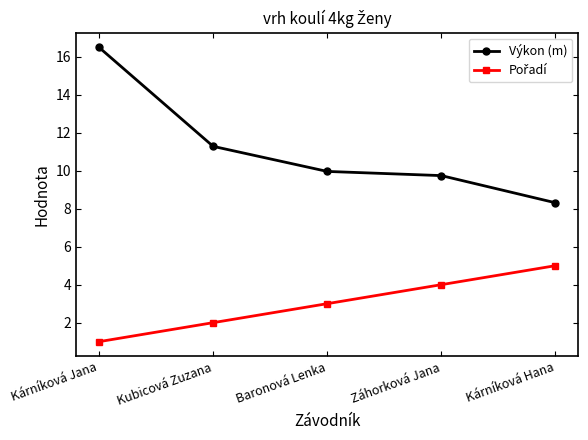

True or false: Výkon (m) has a value of 2.3 at Záhorková Jana.

False